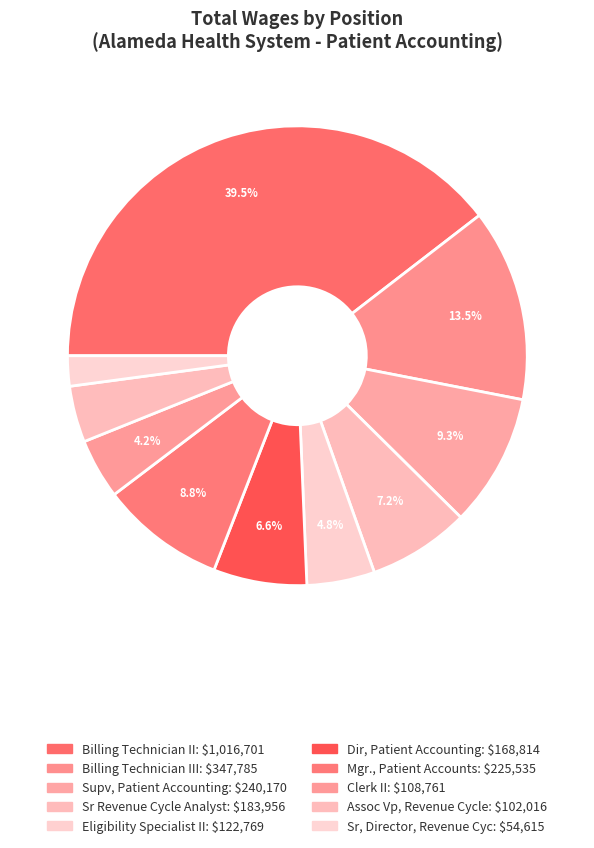

Which slice is the smallest?

Sr, Director, Revenue Cyc